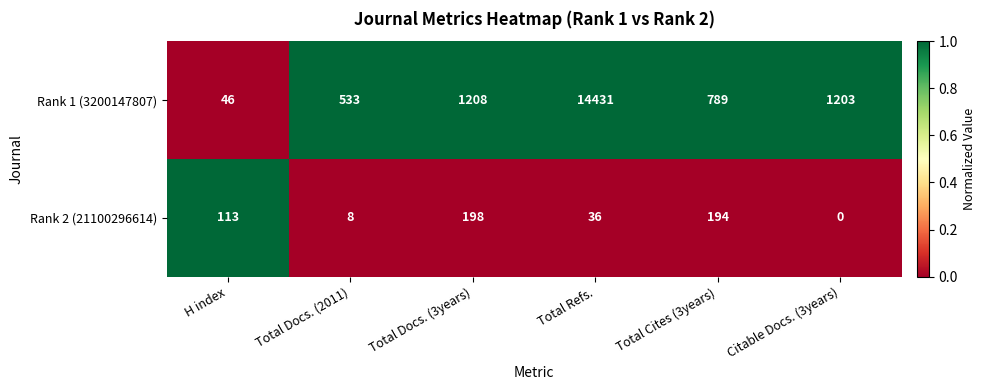

Is it true that Rank 1 (3200147807) equals 1208 at Total Docs. (3years)?

True